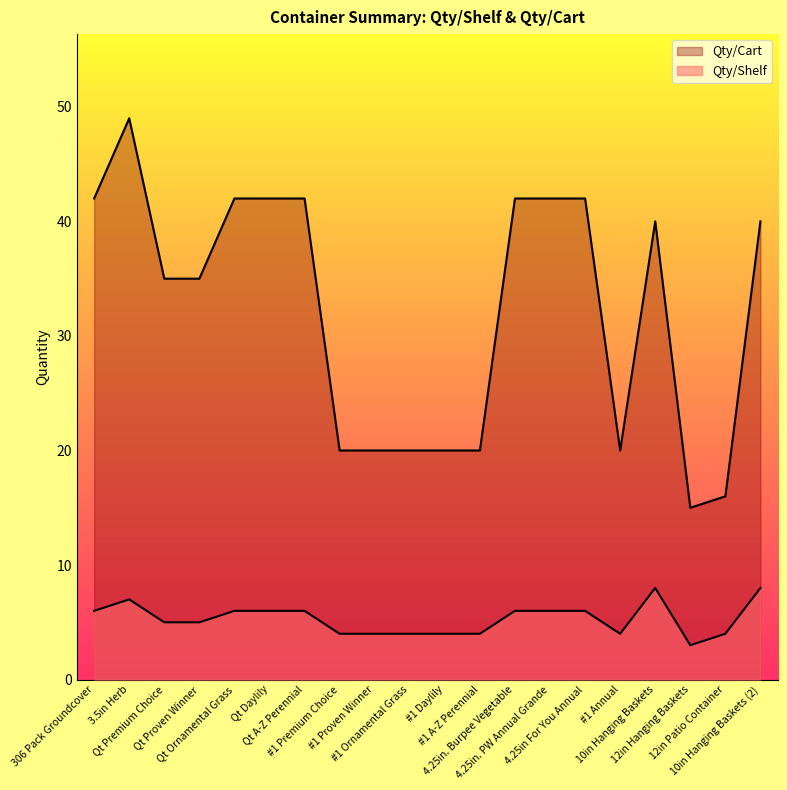

At which category is the sum across all series the highest?

3.5in Herb